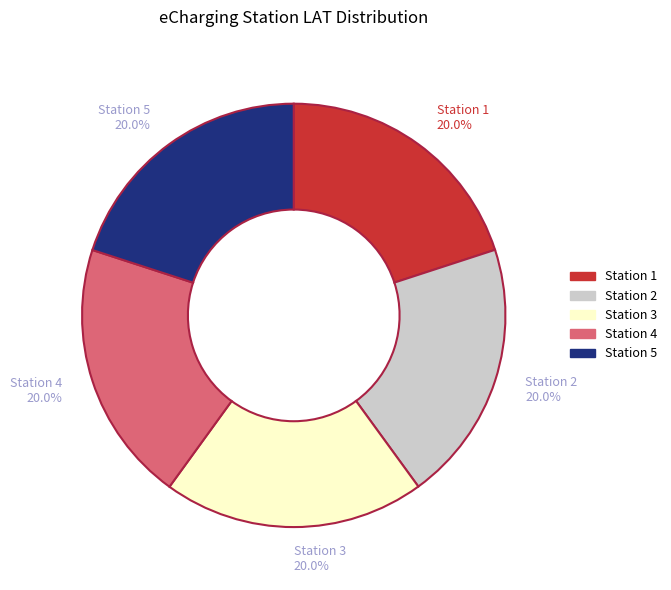

Is there any slice that represents more than half of the pie?

No